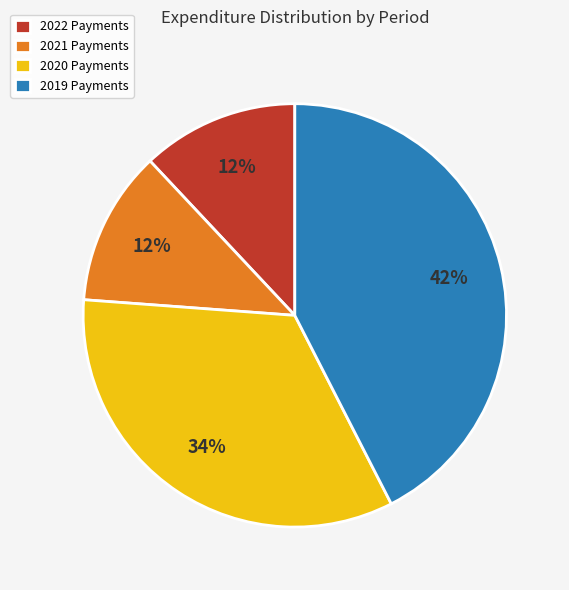

True or false: 2021 Payments accounts for 17% of the total.

False